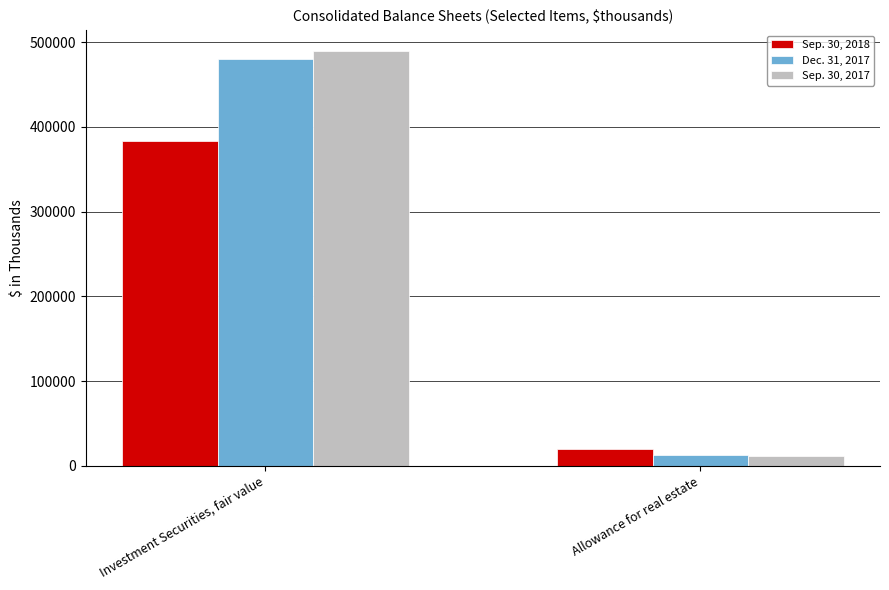

What is the approximate value of Dec. 31, 2017 at Investment Securities, fair value, to the nearest 100?

480000